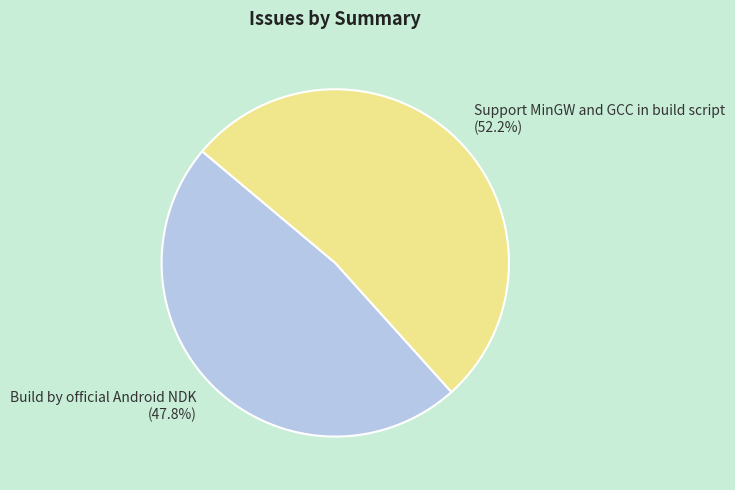

Rank the categories by value from lowest to highest.

Build by official Android NDK, Support MinGW and GCC in build script